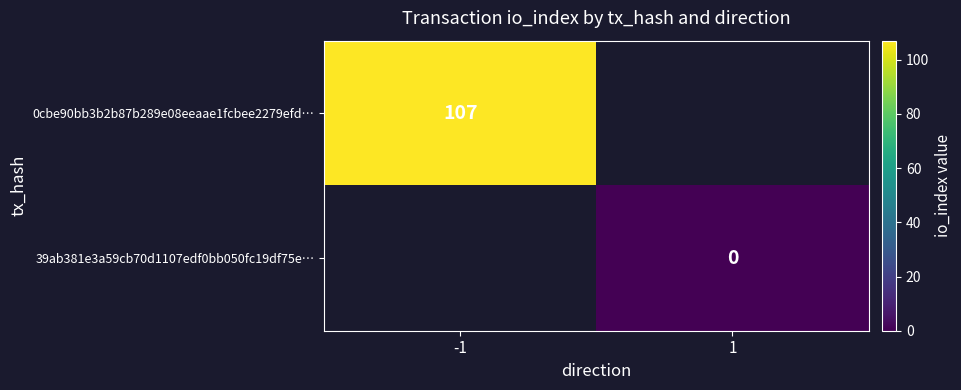

Is it true that 0cbe90bb3b2b87b289e08eeaae1fcbee2279efd… equals 107 at -1?

True